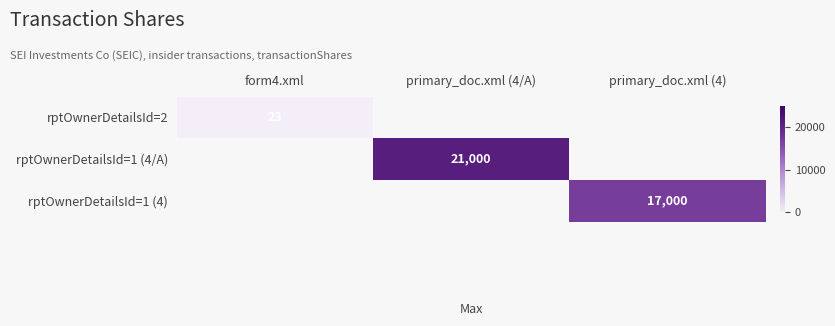

What is the difference between the highest and lowest values at primary_doc.xml (4)?

17000